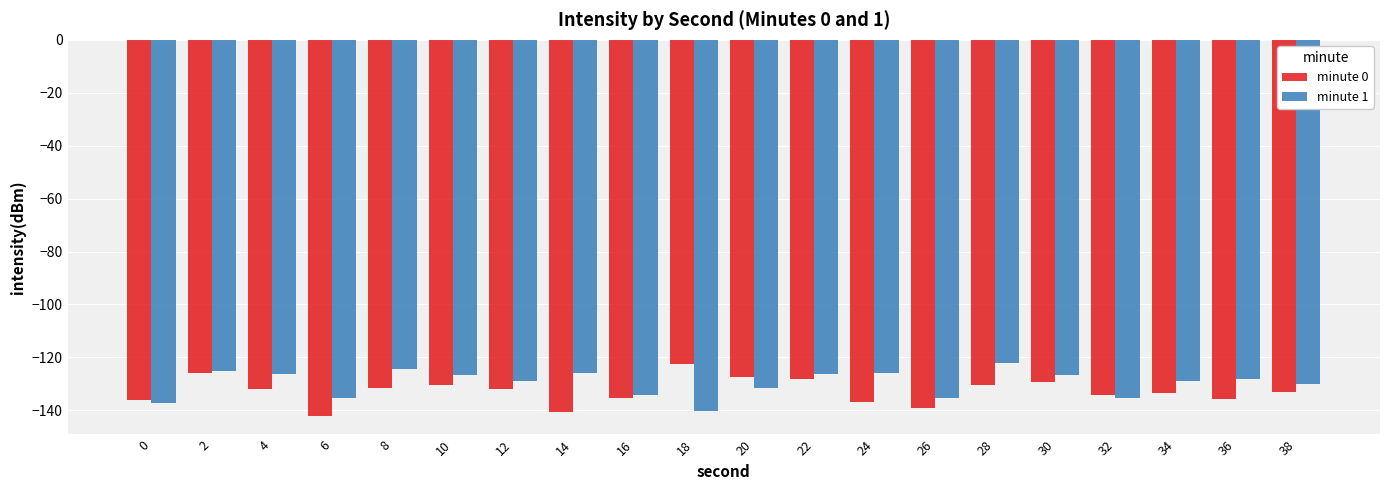

At which label does minute 0 reach its peak?

18